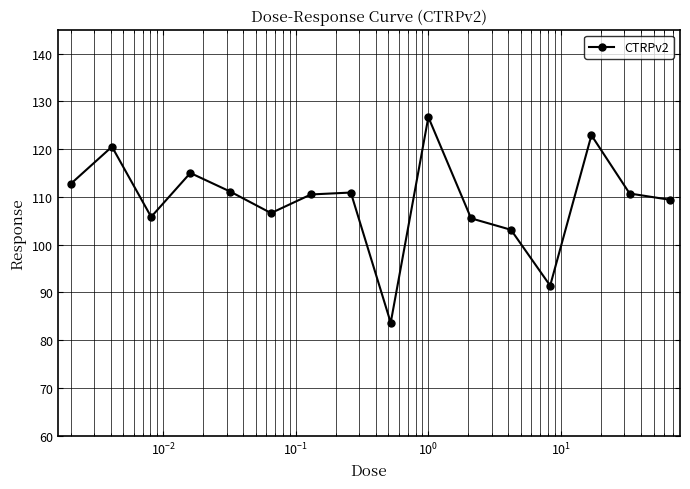

What is the value of the 3rd point from the left?

105.8